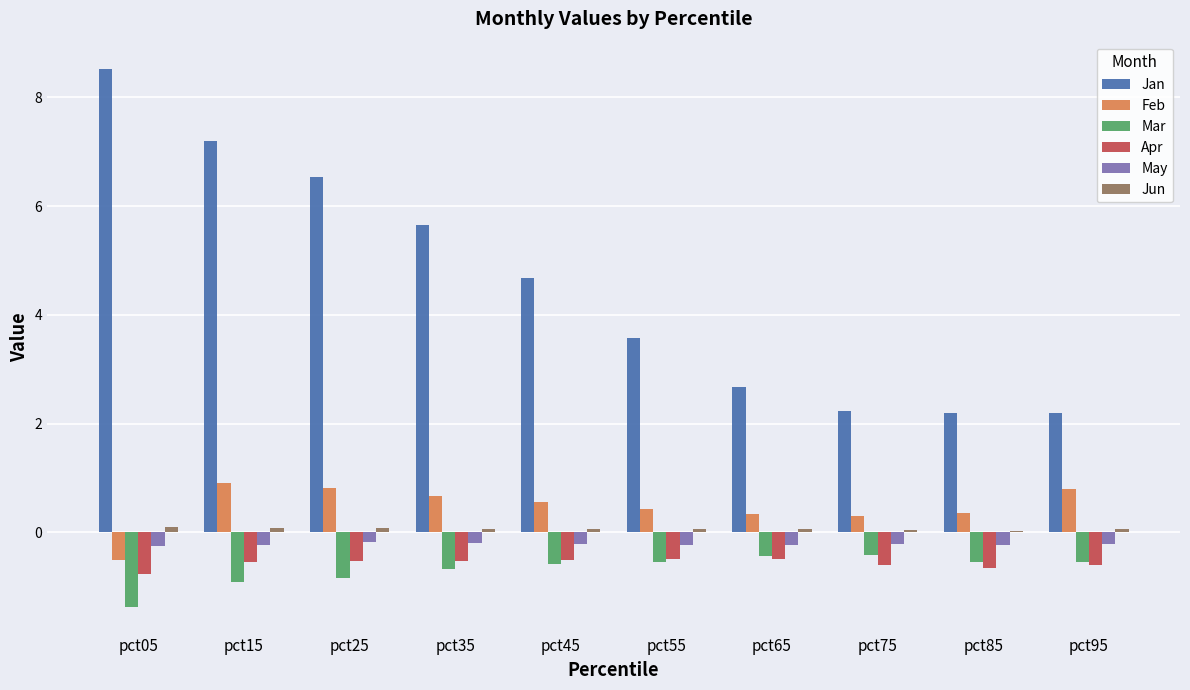

What is the sum of all Feb values?

4.6